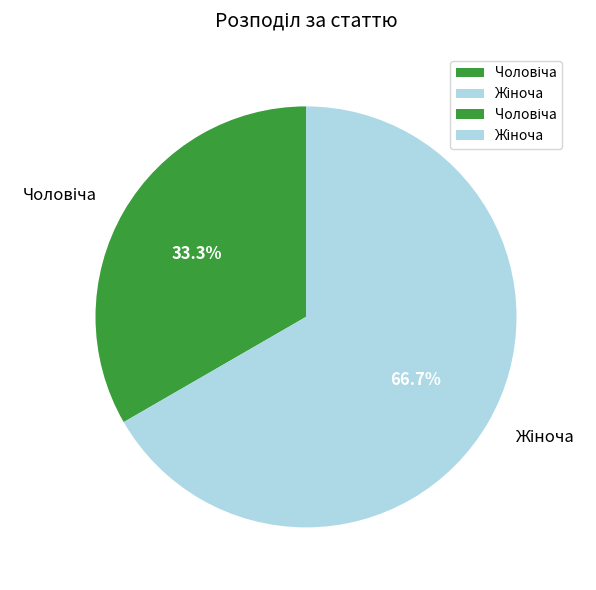

To the nearest percent, what is the difference between the largest and smallest slice percentages?

33%